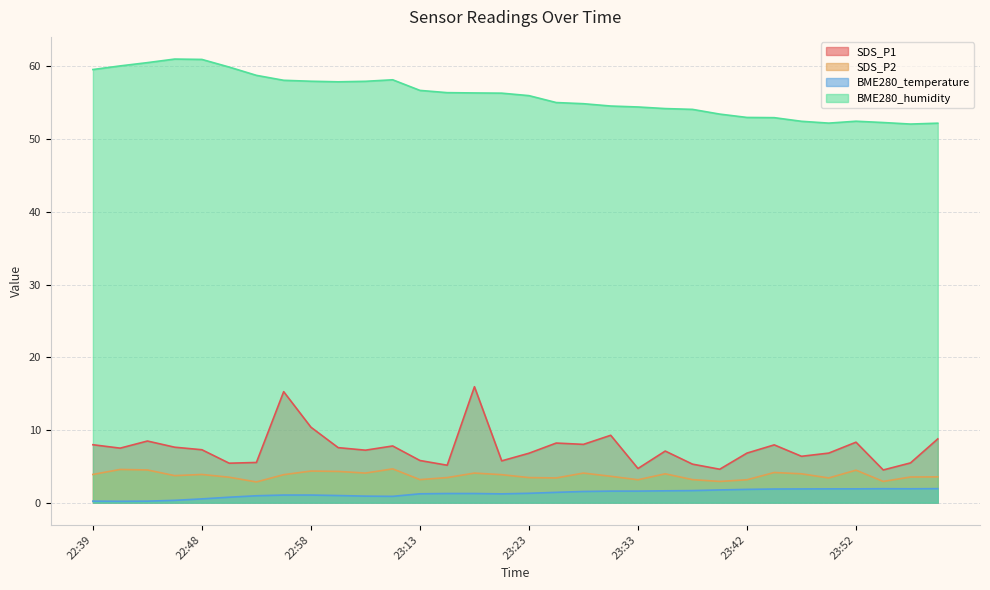

How many lines are shown in the chart?

4